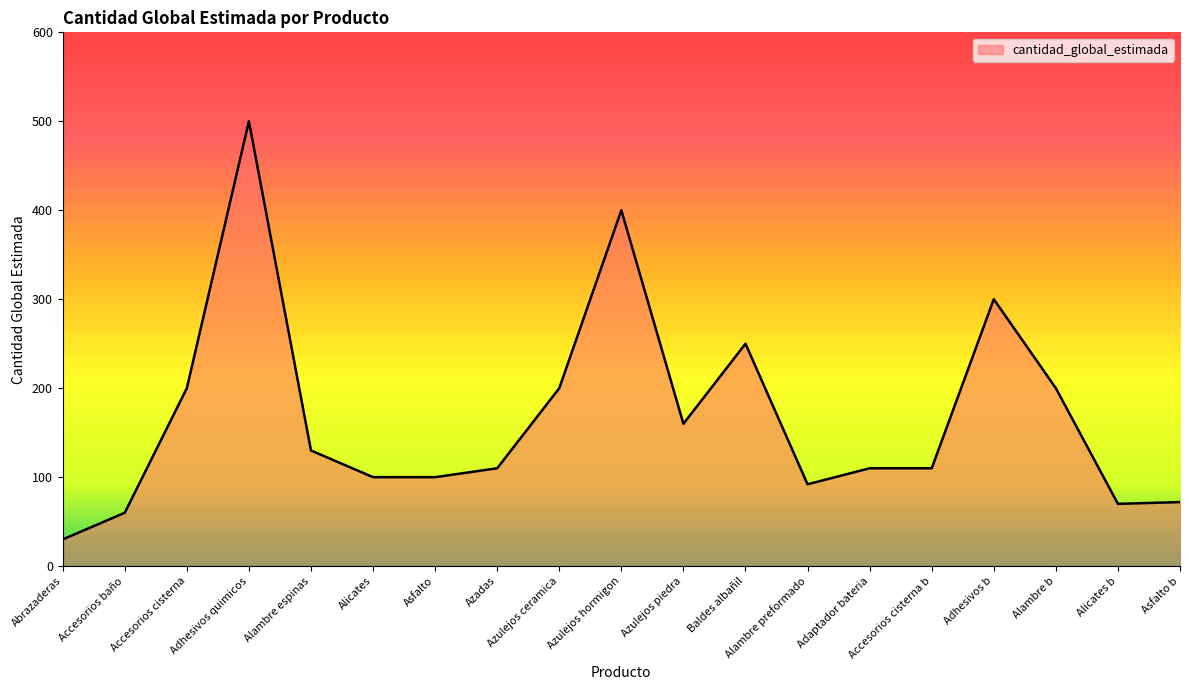

Which category has the lowest value across all series?

Abrazaderas